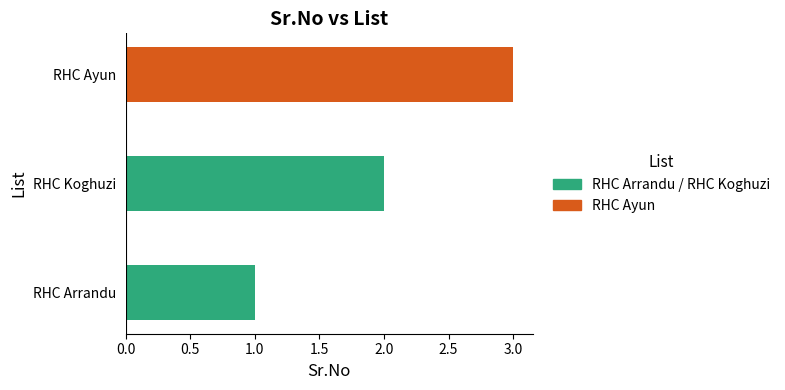

How many values are between 1 and 3?

3